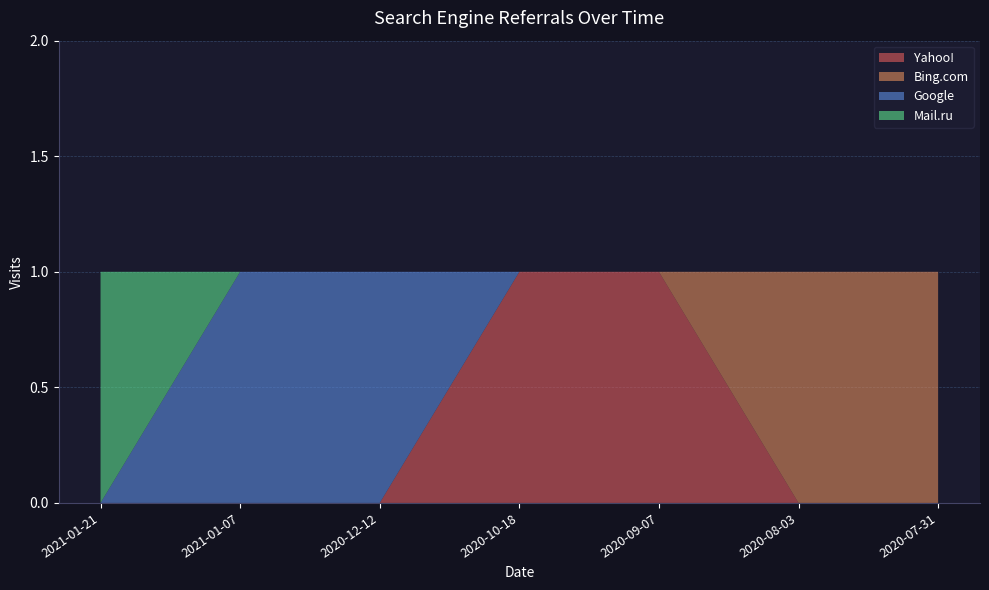

Reading left to right, list all the values displayed in this chart.

Yahoo!: 0	0	0	1	1	0	0
Bing.com: 0	0	0	0	0	1	1
Google: 0	1	1	0	0	0	0
Mail.ru: 1	0	0	0	0	0	0